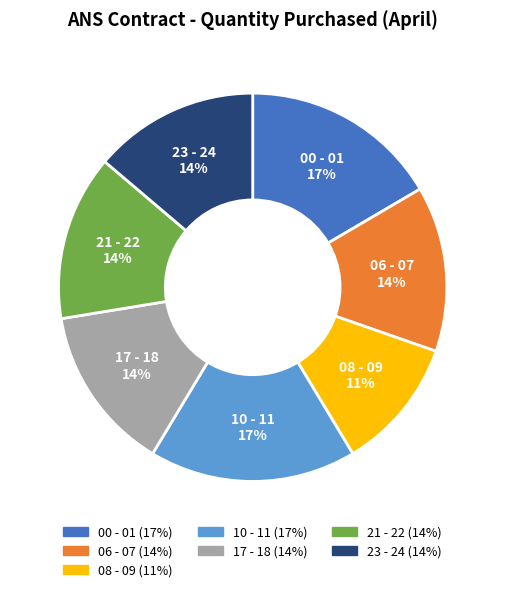

Between 00 - 01 and 17 - 18, which is larger?

00 - 01